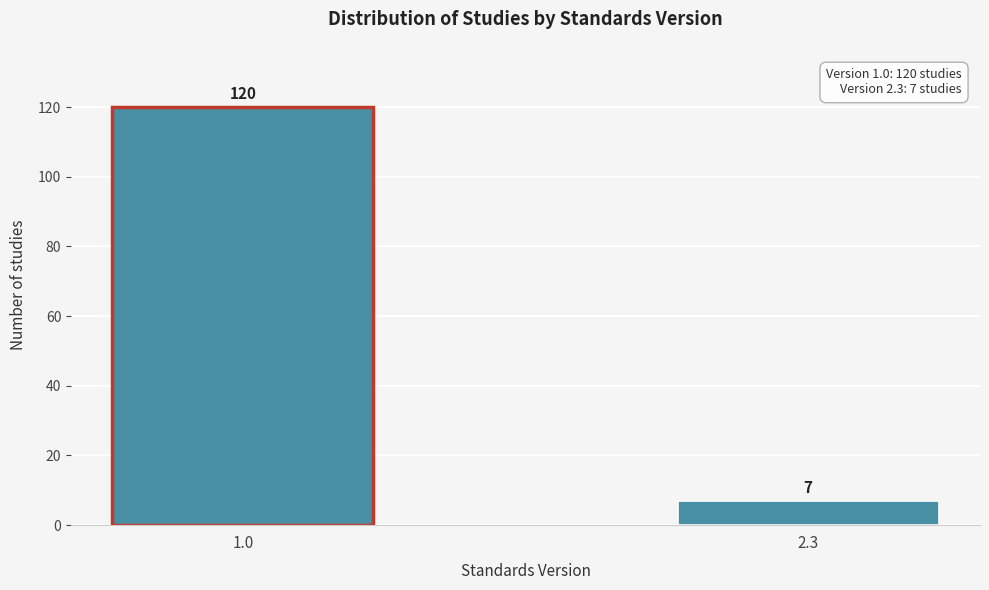

Reading left to right, transcribe all the data shown in this chart.

120	7